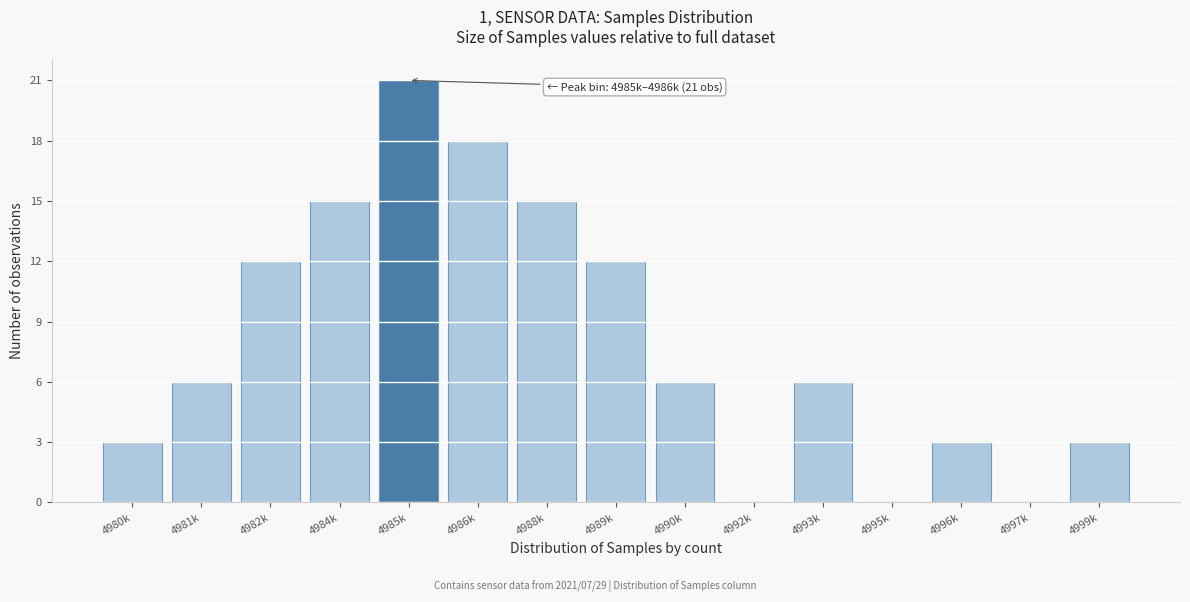

Reading left to right, what are all the values shown in this chart?

4980k=3	4981k=6	4982k=12	4984k=15	4985k=21	4986k=18	4988k=15	4989k=12	4990k=6	4992k=0	4993k=6	4995k=0	4996k=3	4997k=0	4999k=3